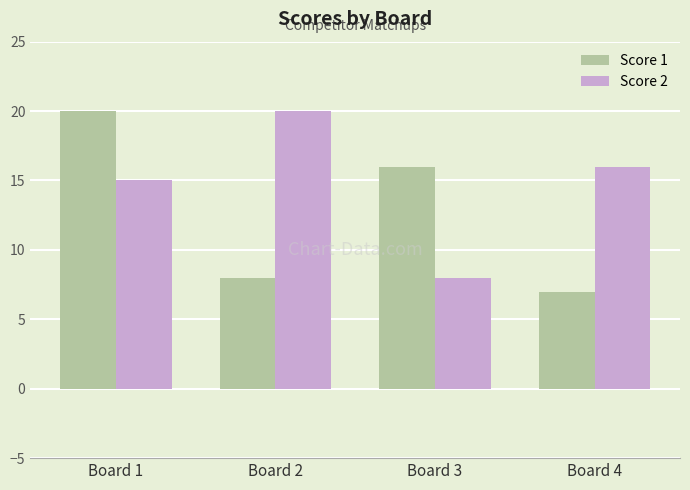

At which category does the chart reach its minimum across all series?

Board 4